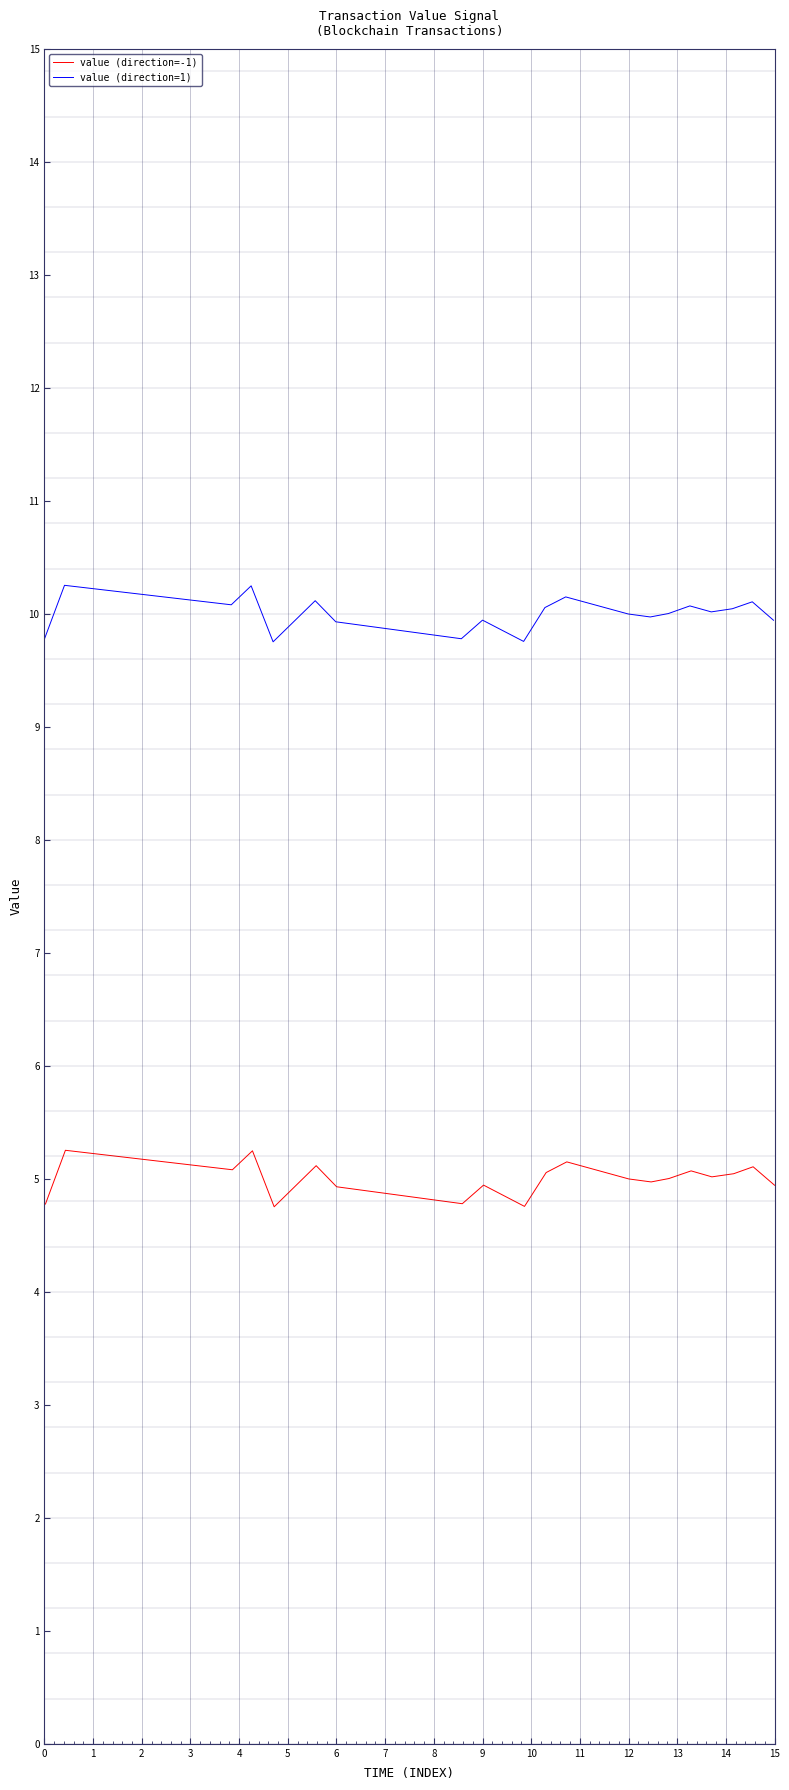

Between 1 and 14, which is larger?

1